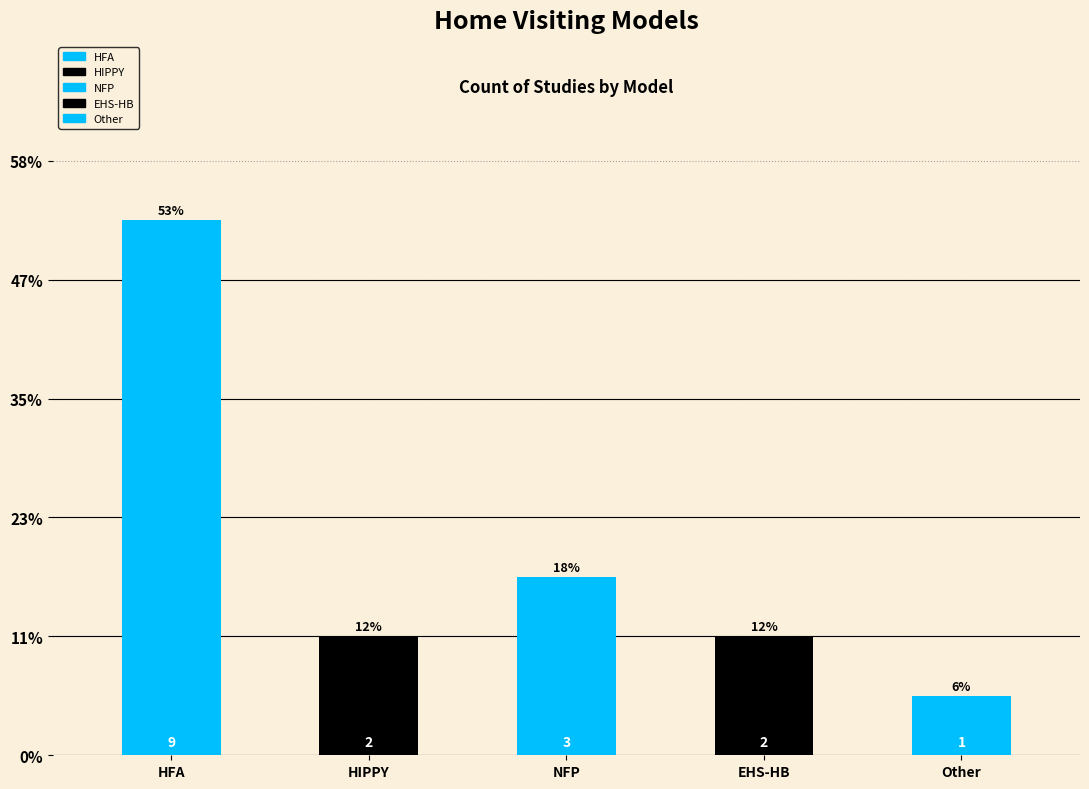

What is the label of the 2nd bar from the left?

Home Instruction for Parents of Preschool Youngsters (HIPPY)